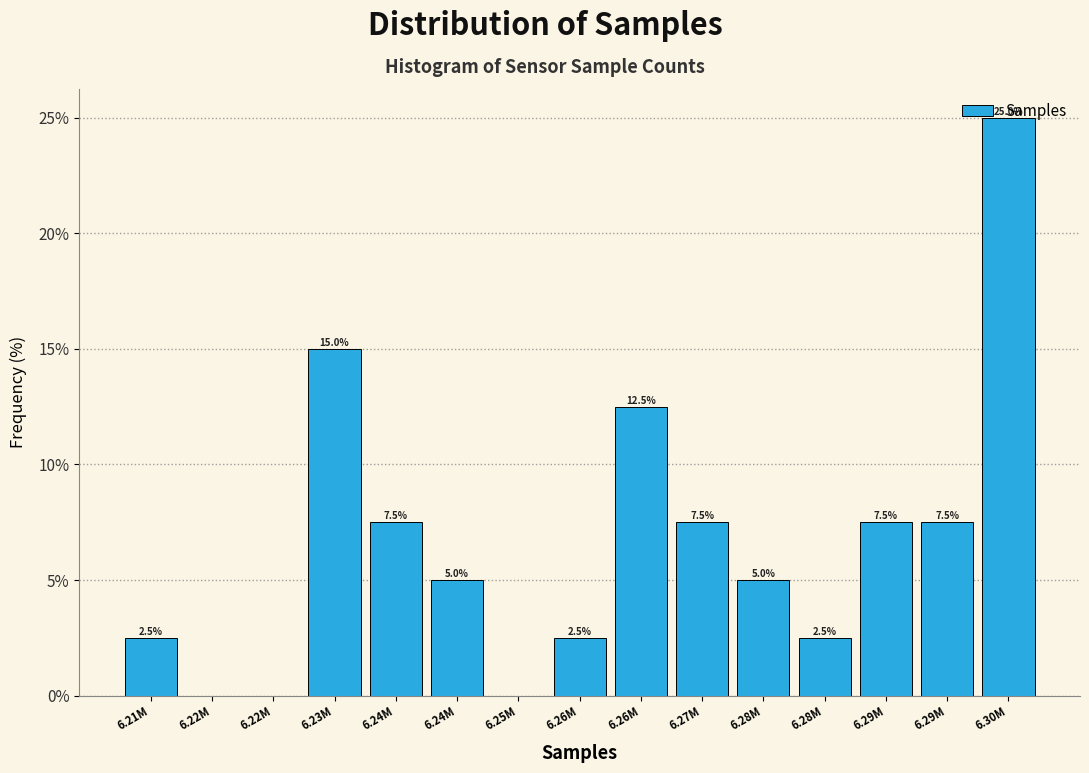

How many distinct data groups are displayed?

1